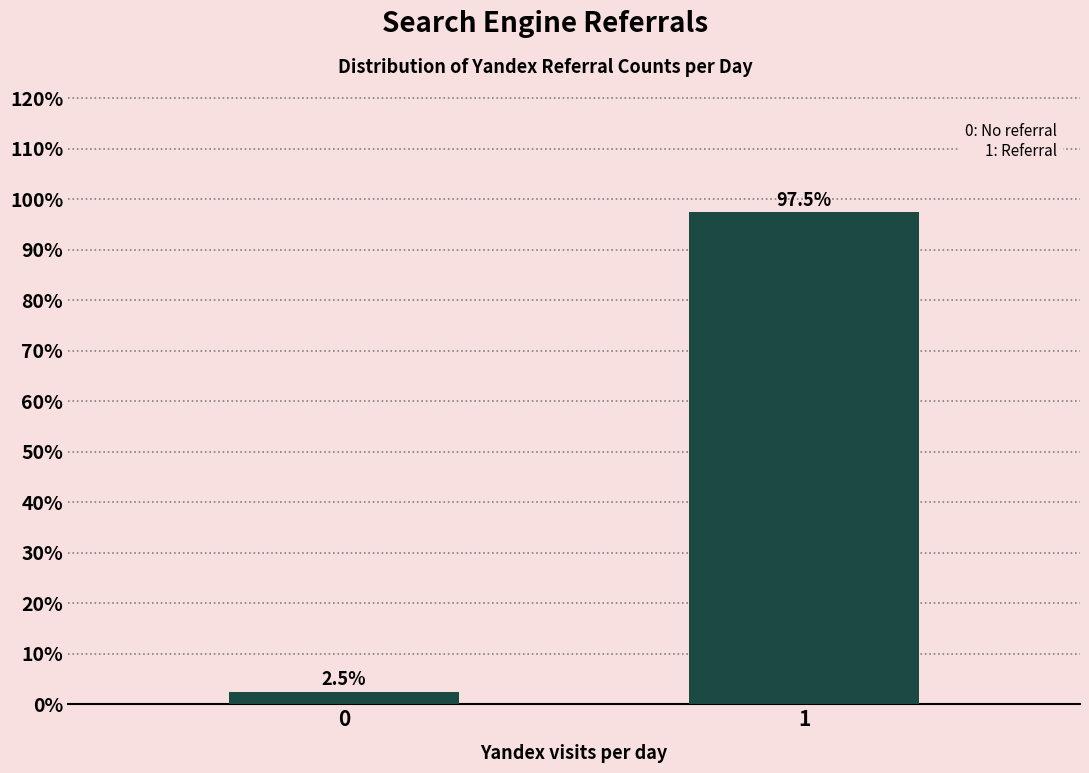

Reading left to right, transcribe all the data shown in this chart.

0=2.5	1=97.5